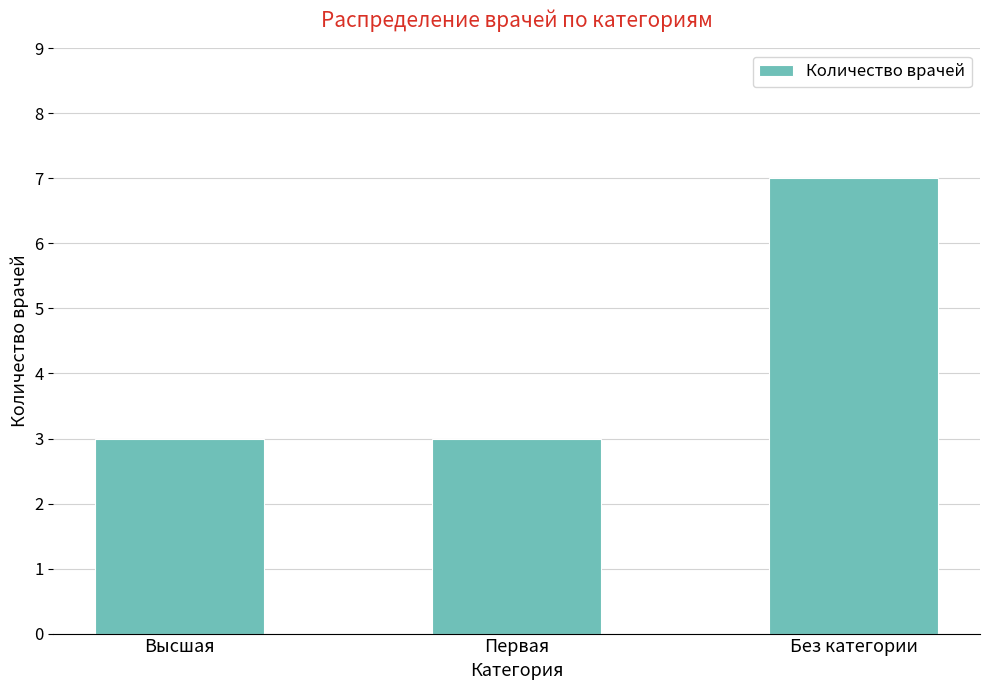

True or false: the data shows 3 at Высшая.

True